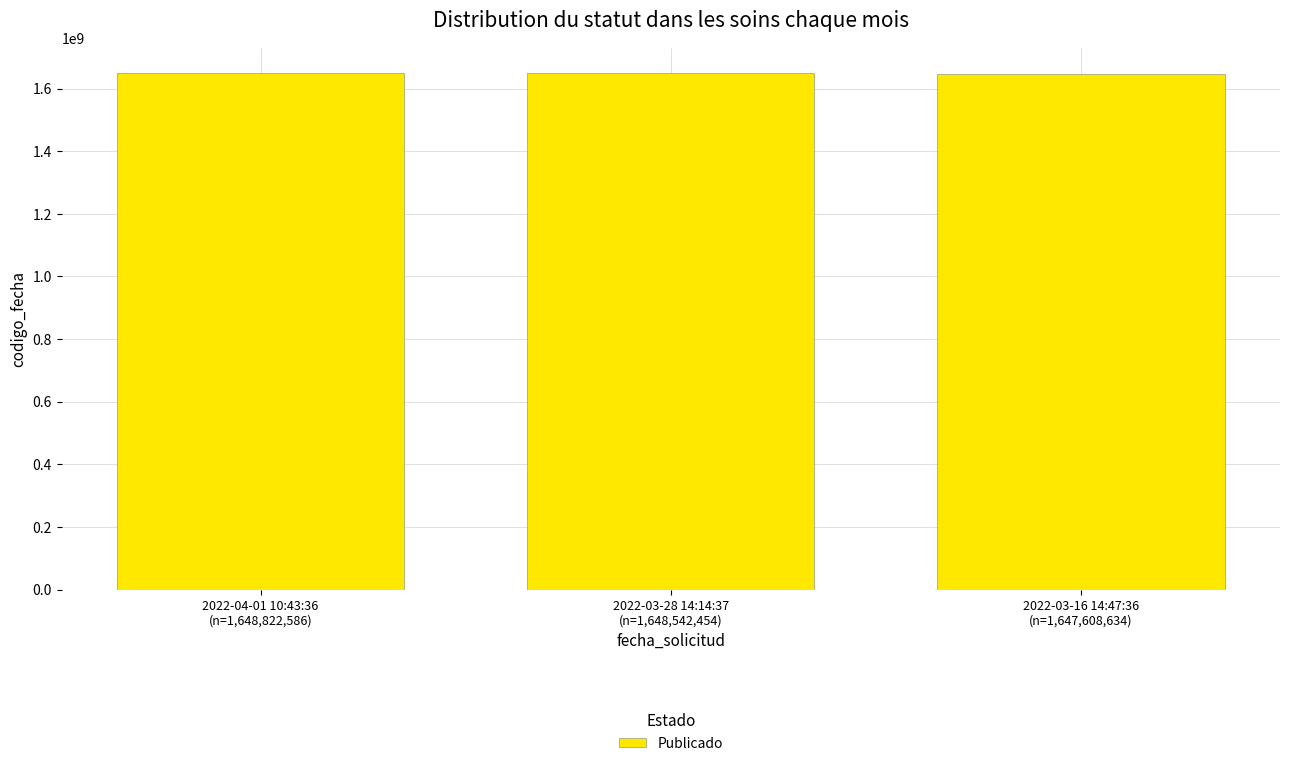

What is the minimum value shown in the chart?

1647608634